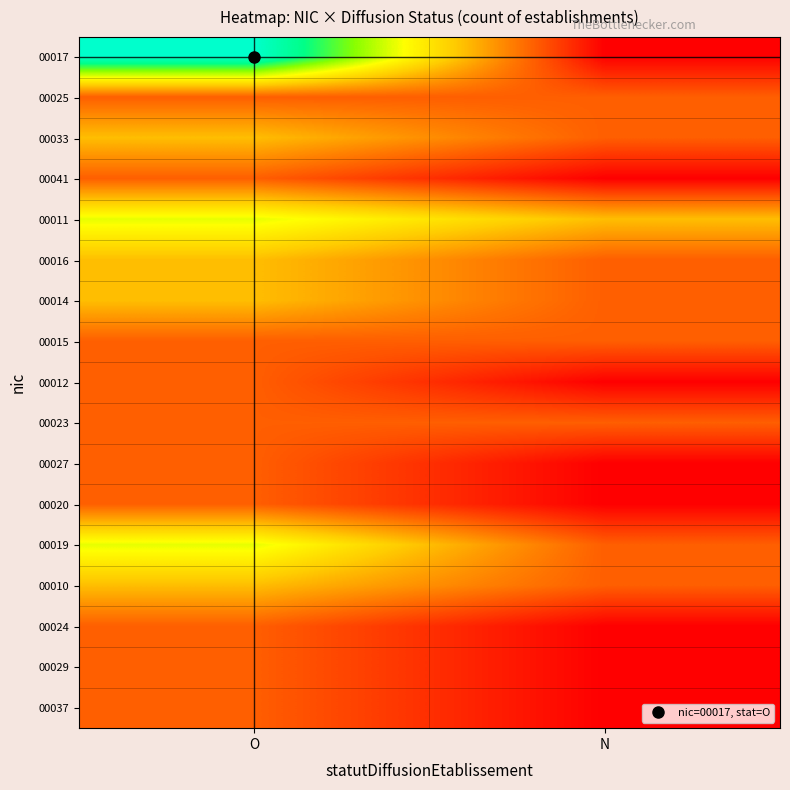

Count the number of categories in the chart.

2